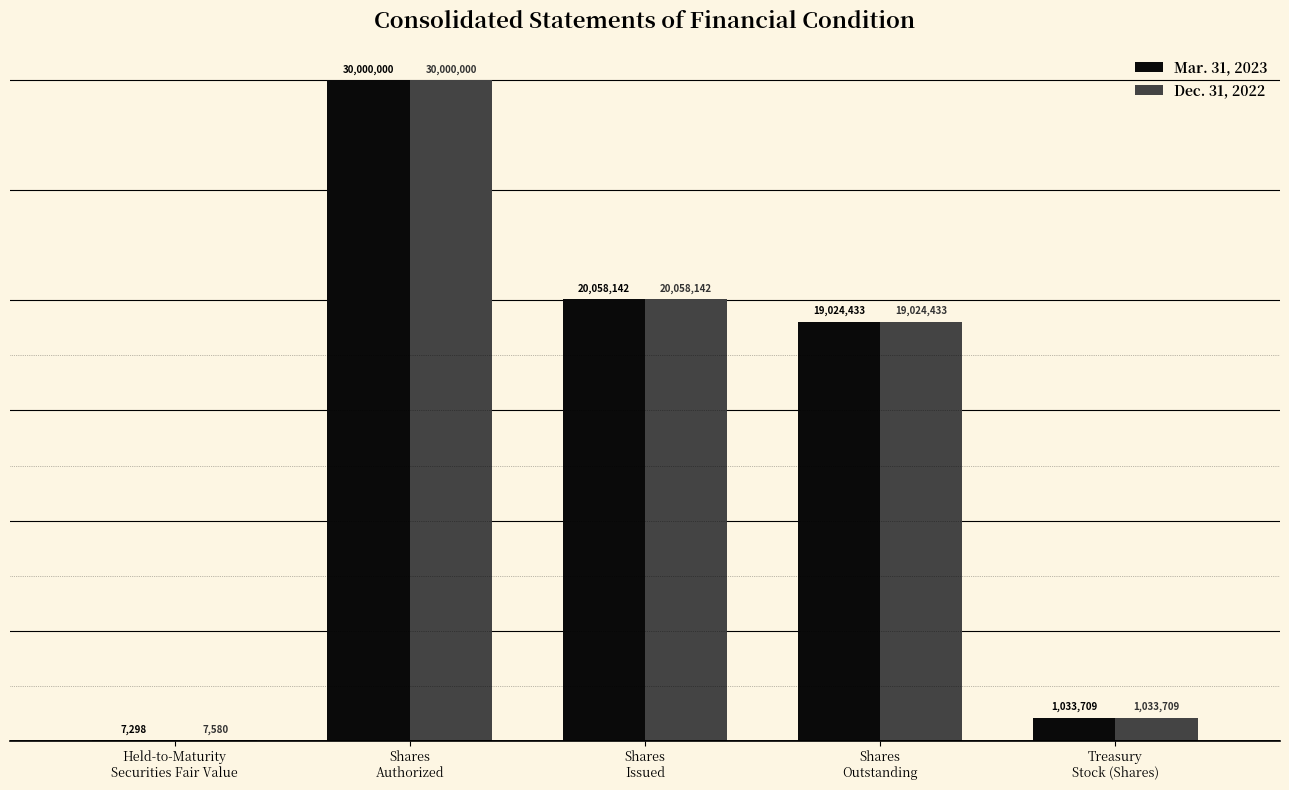

Are the bars horizontal?

No